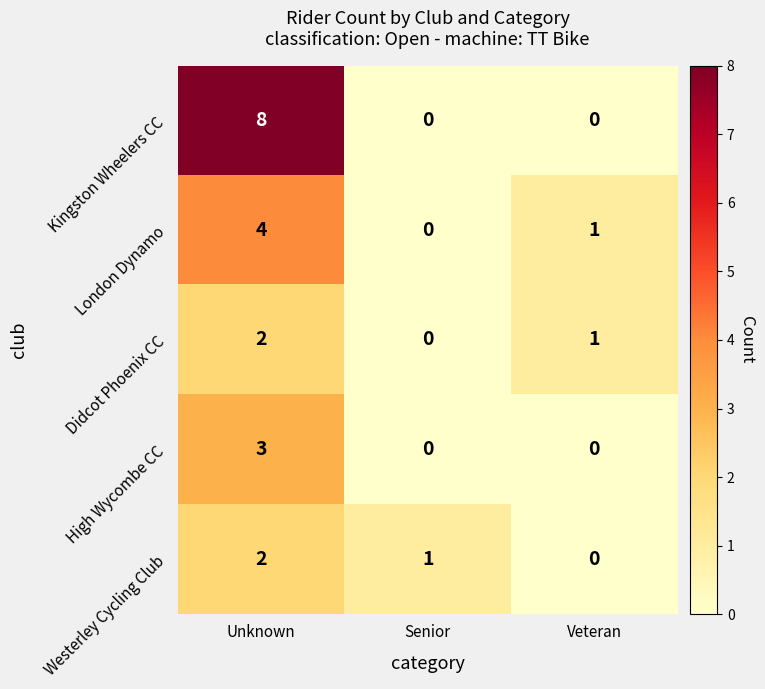

Count the High Wycombe CC values in the range 0 to 3.

3